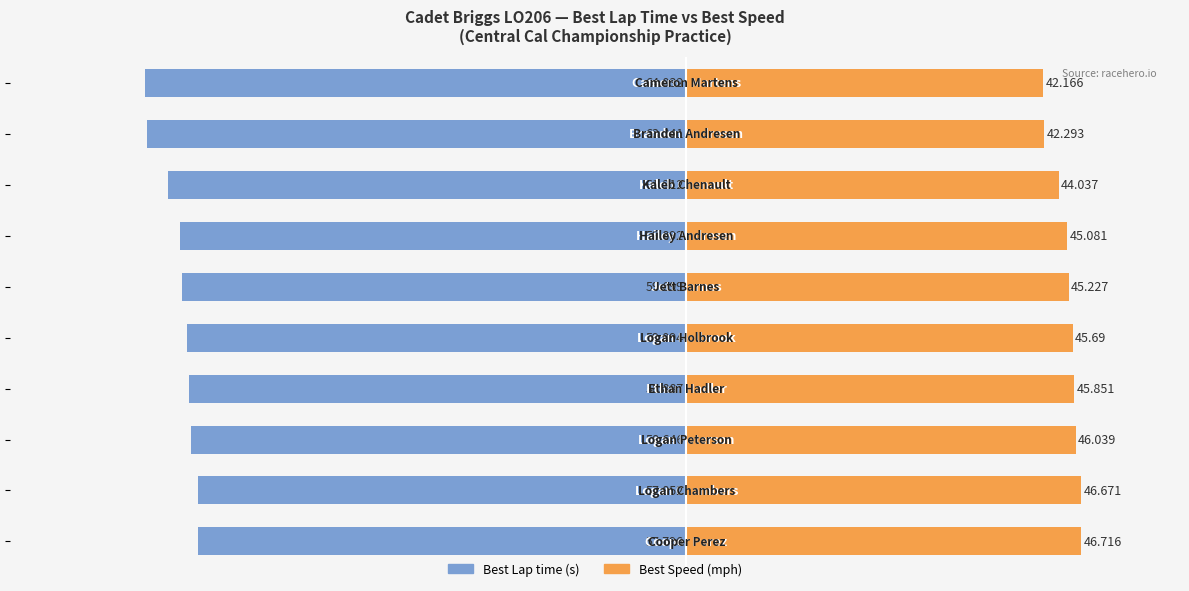

True or false: Best Speed has a value of 45.7 at −20.

True